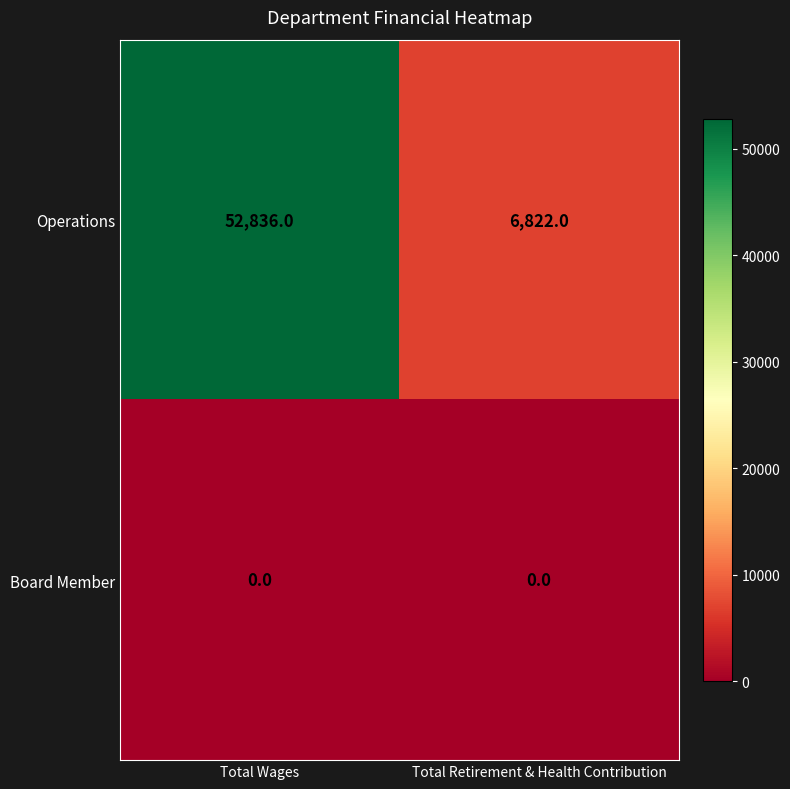

What is the highest value of the Operations series?

52836